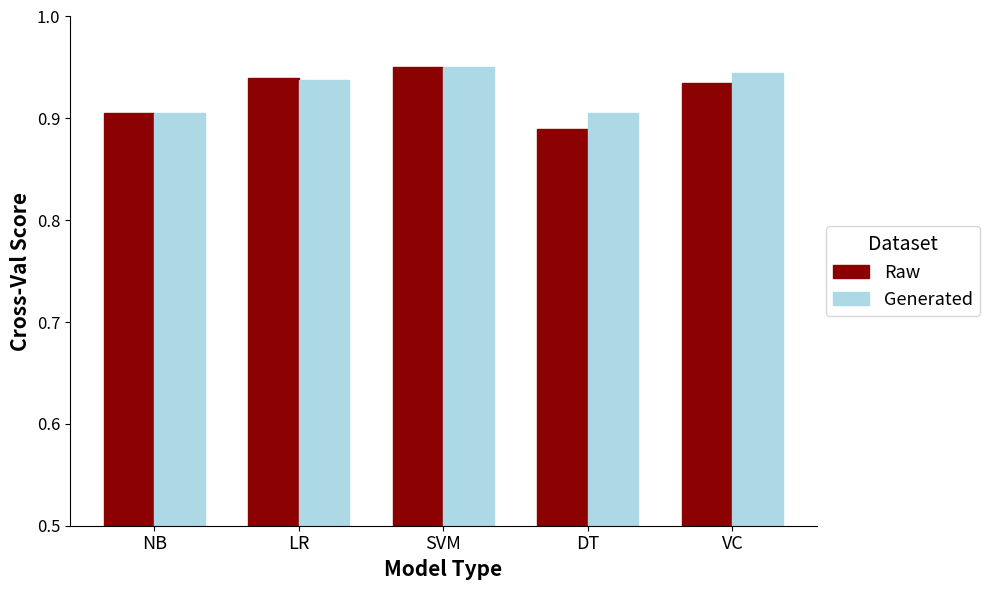

Where is Raw nearest to the value 0?

DT